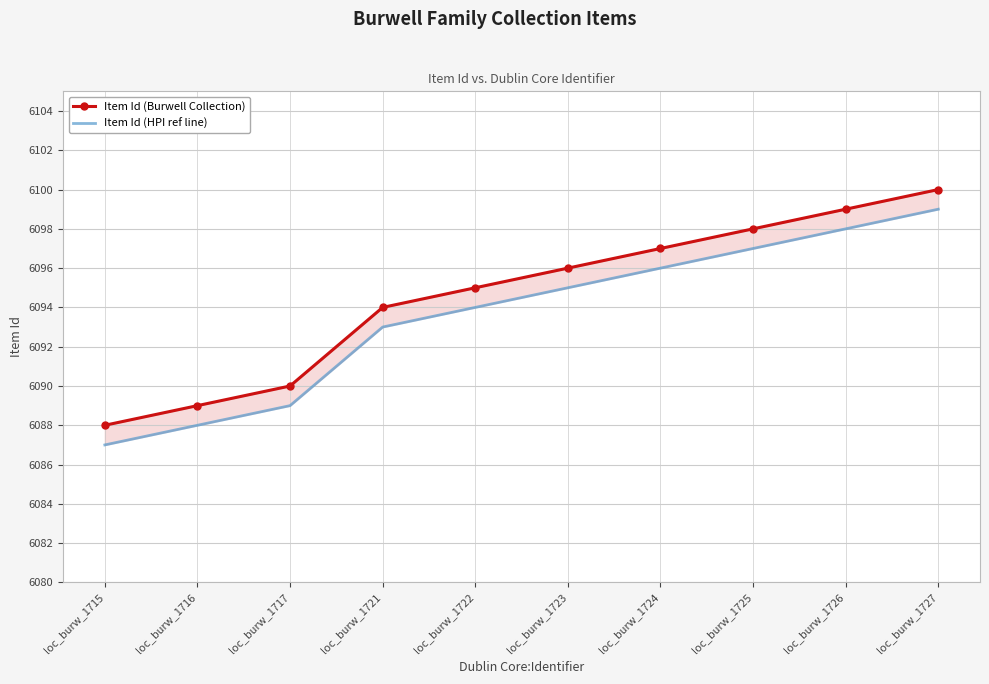

Reading left to right, list all the values displayed in this chart.

Item Id (Burwell Collection): 6088	6089	6090	6094	6095	6096	6097	6098	6099	6100
Item Id (HPI ref line): 6087	6088	6089	6093	6094	6095	6096	6097	6098	6099